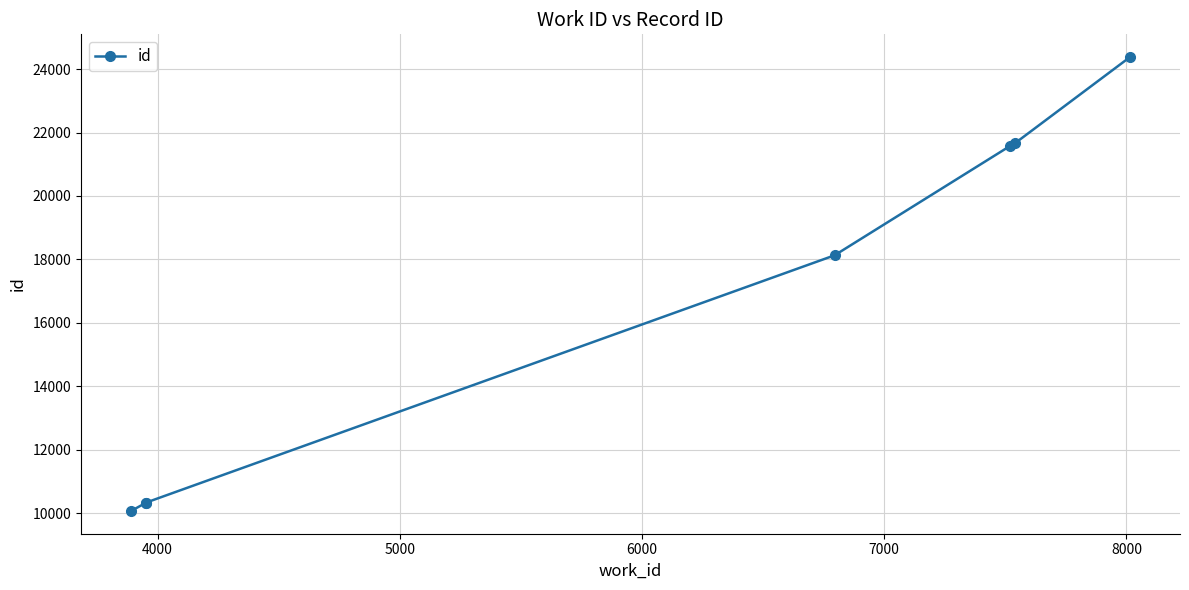

What is the sum of all values?

116469